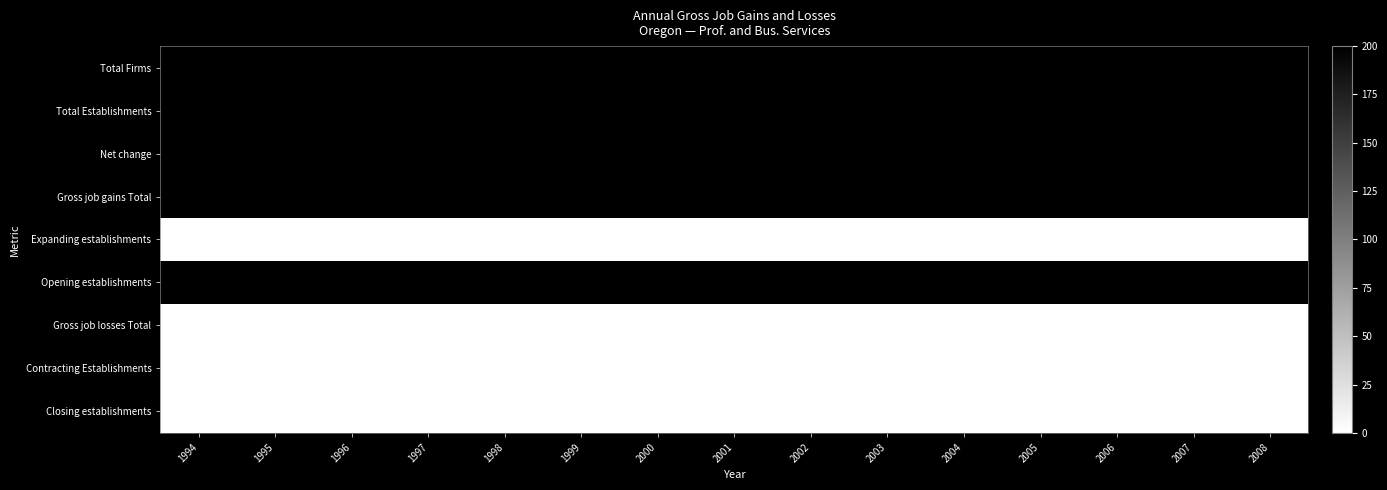

Reading right to left, extract all data points from this chart.

Total Firms: 2008=200	2007=200	2006=200	2005=200	2004=200	2003=200	2002=200	2001=200	2000=200	1999=200	1998=200	1997=200	1996=200	1995=200	1994=200
Total Establishments: 2008=200	2007=200	2006=200	2005=200	2004=200	2003=200	2002=200	2001=200	2000=200	1999=200	1998=200	1997=200	1996=200	1995=200	1994=200
Net change: 2008=200	2007=200	2006=200	2005=200	2004=200	2003=200	2002=200	2001=200	2000=200	1999=200	1998=200	1997=200	1996=200	1995=200	1994=200
Gross job gains Total: 2008=200	2007=200	2006=200	2005=200	2004=200	2003=200	2002=200	2001=200	2000=200	1999=200	1998=200	1997=200	1996=200	1995=200	1994=200
Expanding establishments: 2008=0	2007=0	2006=0	2005=0	2004=0	2003=0	2002=0	2001=0	2000=0	1999=0	1998=0	1997=0	1996=0	1995=0	1994=0
Opening establishments: 2008=200	2007=200	2006=200	2005=200	2004=200	2003=200	2002=200	2001=200	2000=200	1999=200	1998=200	1997=200	1996=200	1995=200	1994=200
Gross job losses Total: 2008=0	2007=0	2006=0	2005=0	2004=0	2003=0	2002=0	2001=0	2000=0	1999=0	1998=0	1997=0	1996=0	1995=0	1994=0
Contracting Establishments: 2008=0	2007=0	2006=0	2005=0	2004=0	2003=0	2002=0	2001=0	2000=0	1999=0	1998=0	1997=0	1996=0	1995=0	1994=0
Closing establishments: 2008=0	2007=0	2006=0	2005=0	2004=0	2003=0	2002=0	2001=0	2000=0	1999=0	1998=0	1997=0	1996=0	1995=0	1994=0